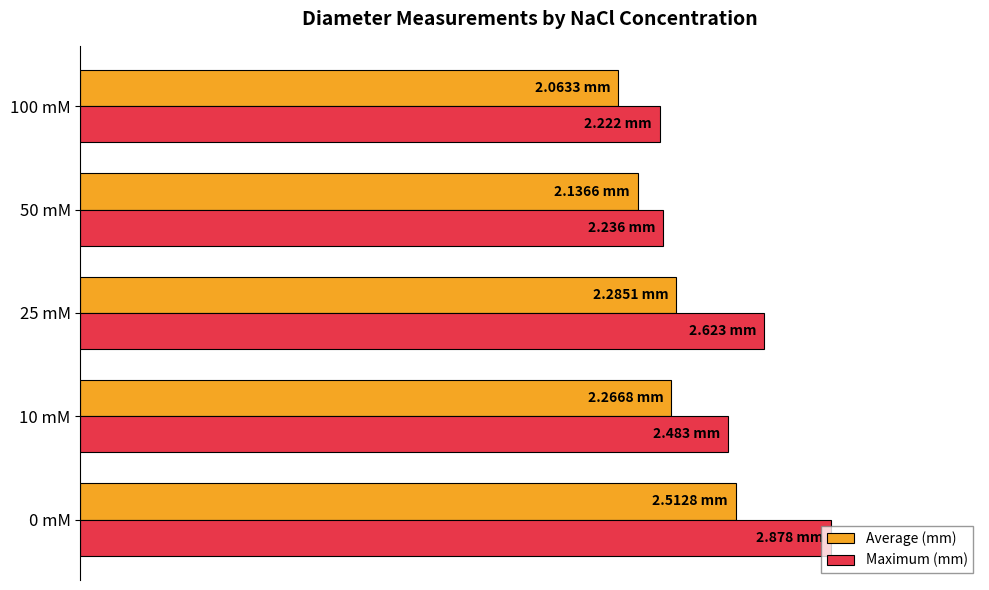

What are all the series names shown in the legend?

Average (mm), Maximum (mm)